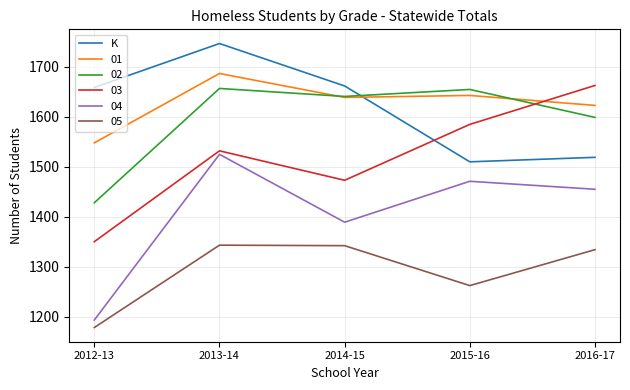

Where do 03 and K first cross each other?

2014-15 and 2015-16